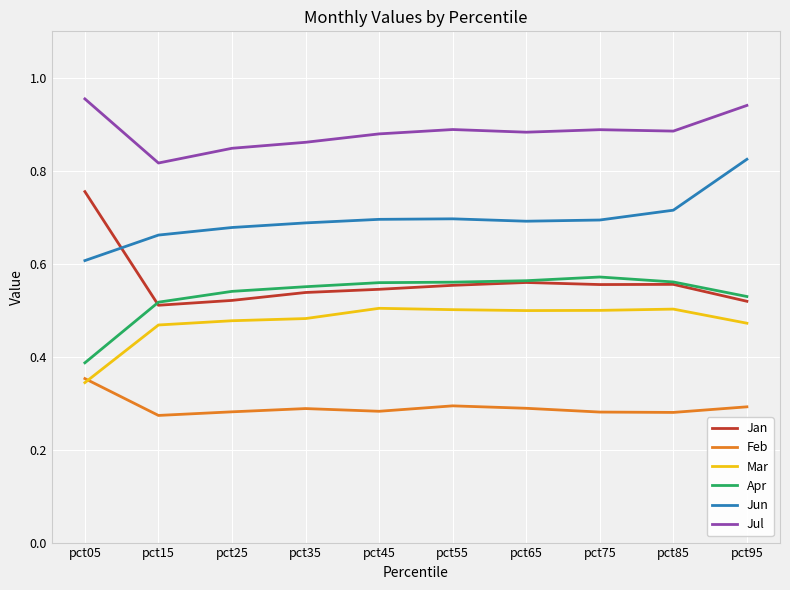

What is the difference between the Apr values at pct95 and pct05?

0.1